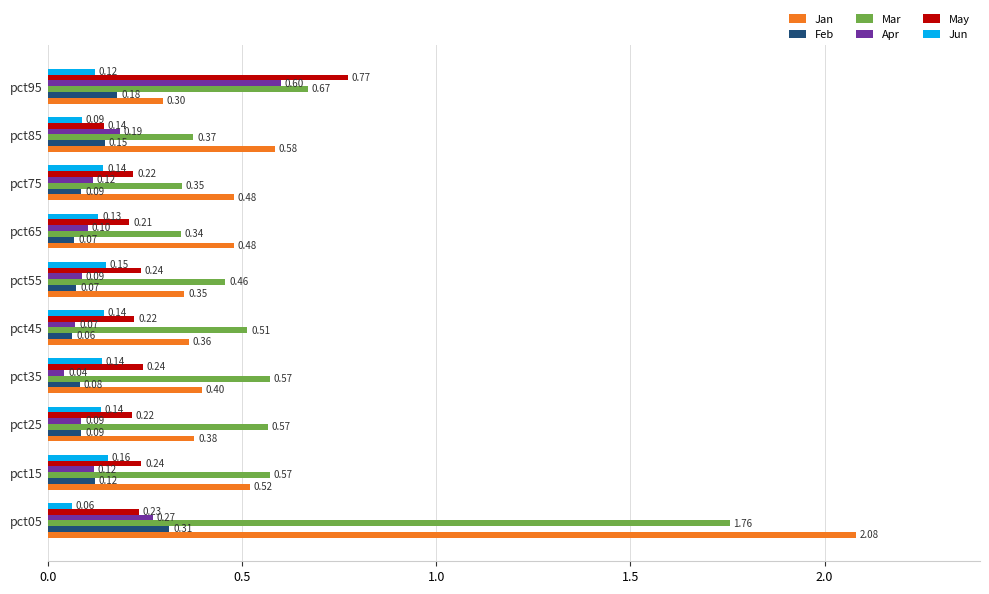

What are all the series names shown in the legend?

Jan, Feb, Mar, Apr, May, Jun